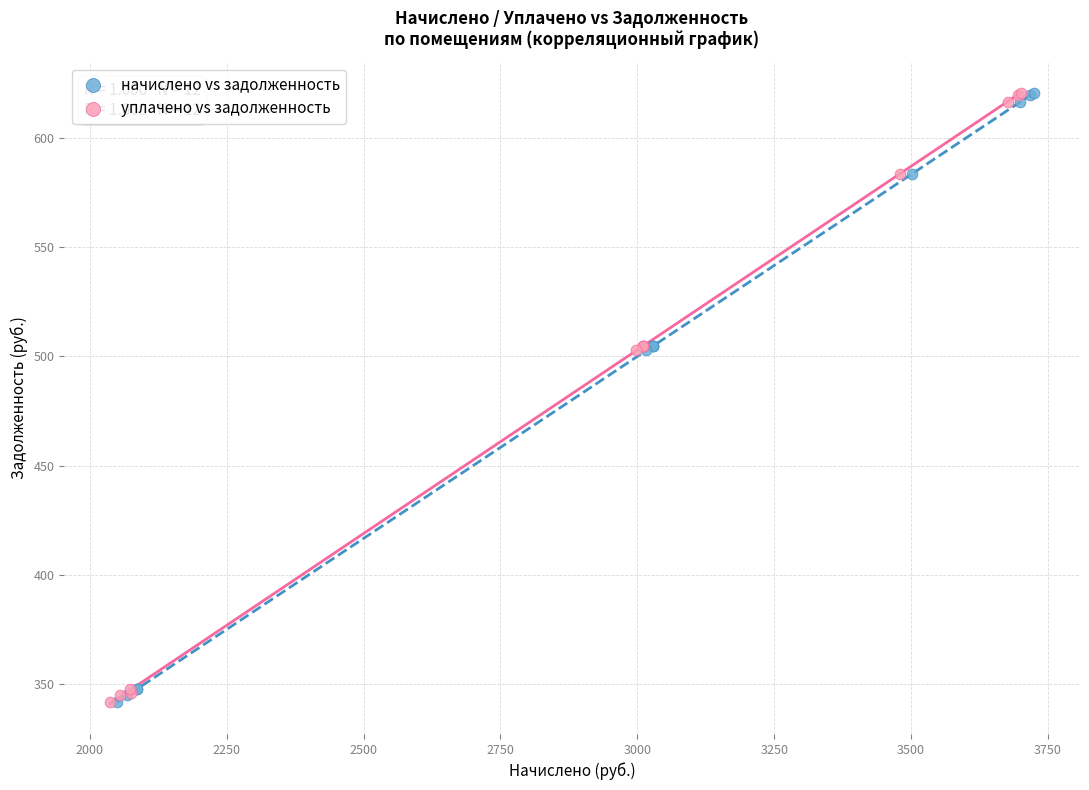

What are all the series names shown in the legend?

начислено vs задолженность, уплачено vs задолженность